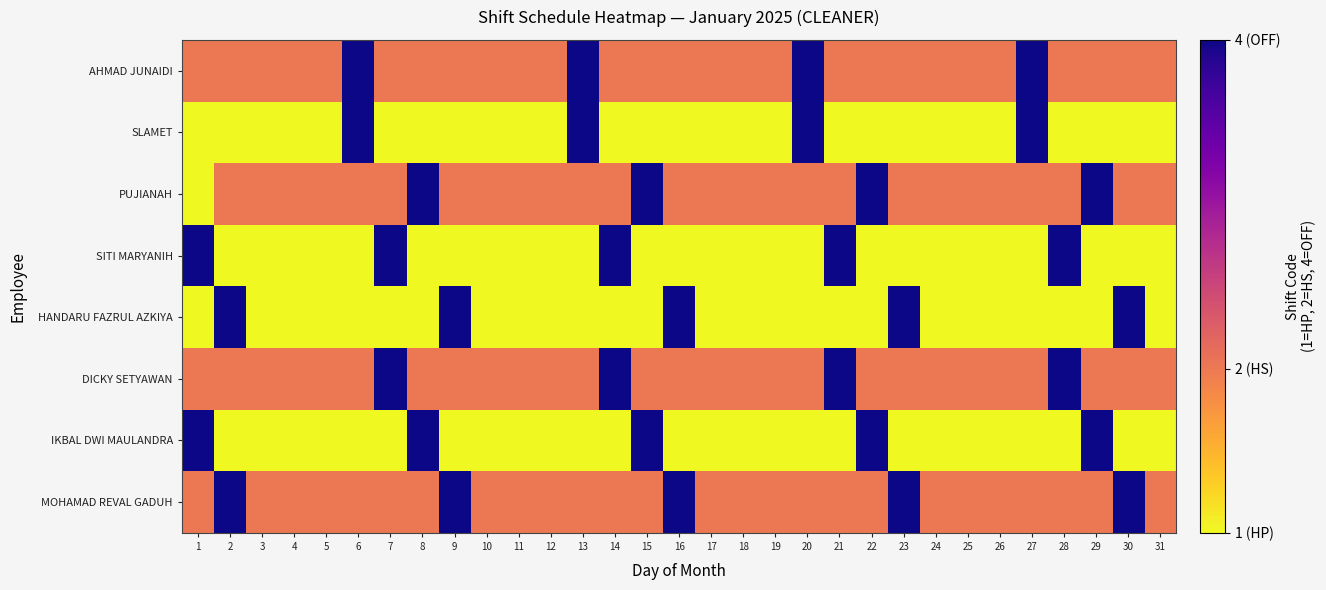

Rank the series by their maximum value, from lowest to highest.

AHMAD JUNAIDI, SLAMET, PUJIANAH, SITI MARYANIH, HANDARU FAZRUL AZKIYA, DICKY SETYAWAN, IKBAL DWI MAULANDRA, MOHAMAD REVAL GADUH